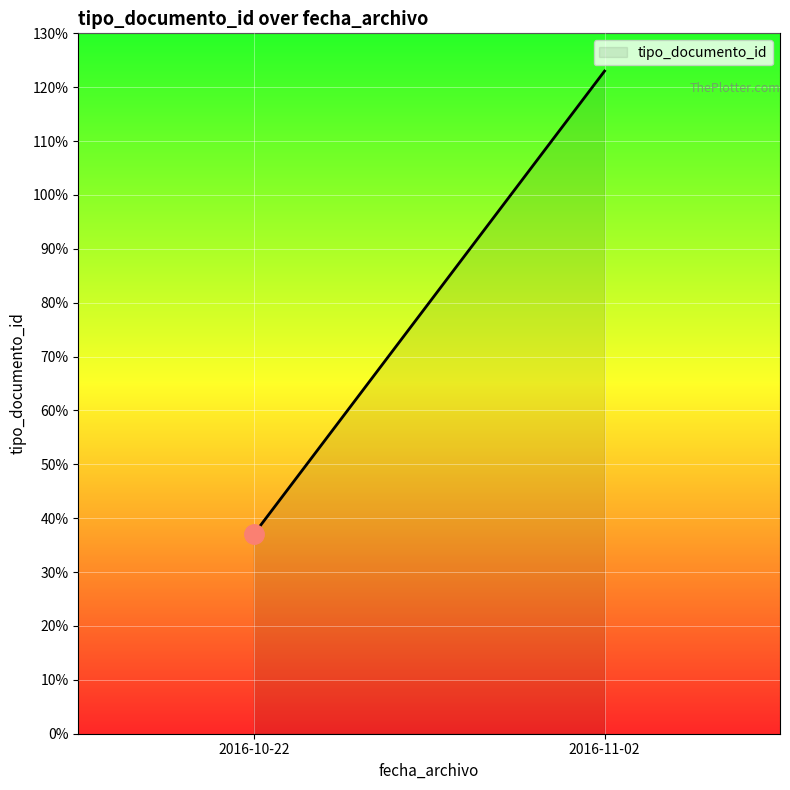

Which category has the highest value across all series?

2016-11-02